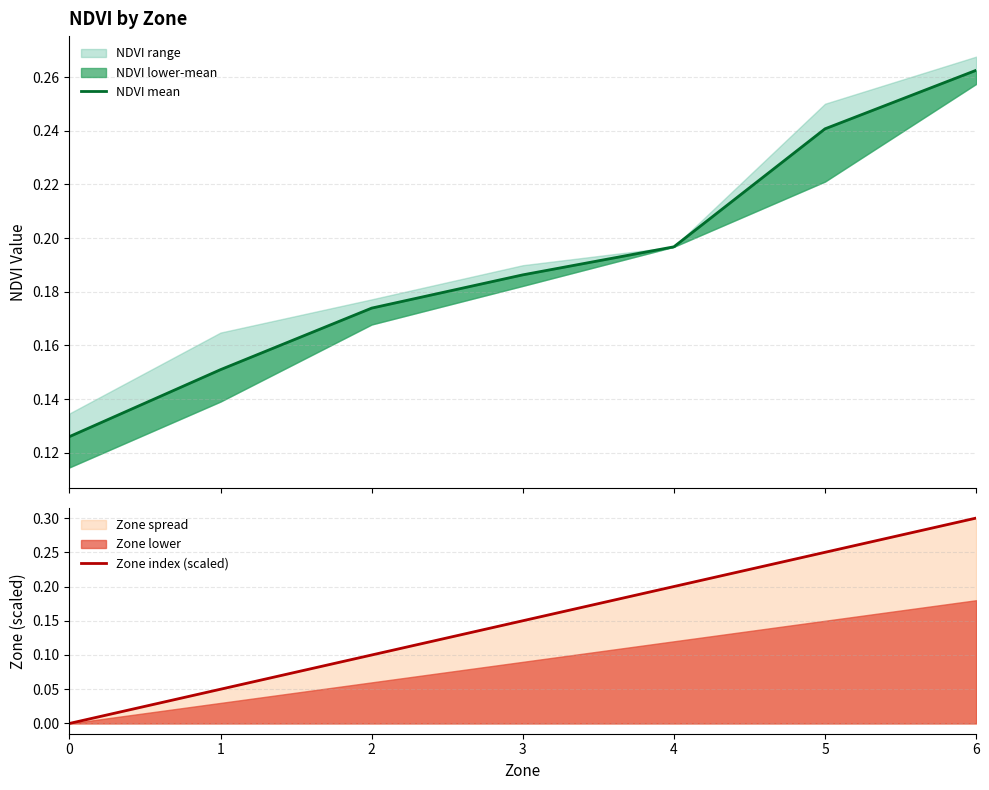

Reading right to left, extract all data points from this chart.

NDVI mean: 6=0.3	5=0.2	4=0.2	3=0.2	2=0.2	1=0.2	0=0.1
Zone index (scaled): 6=0.3	5=0.2	4=0.2	3=0.2	2=0.1	1=0.1	0=0.0